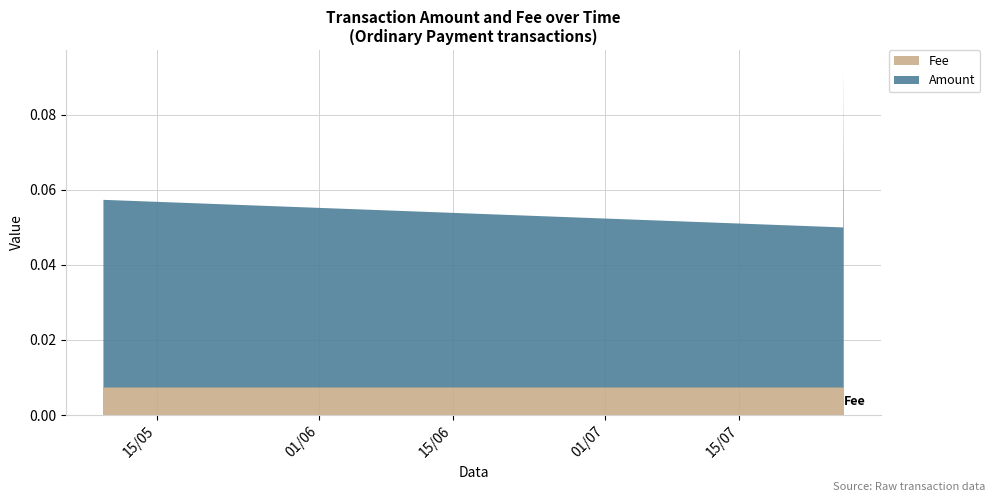

Reading right to left, extract all data points from this chart.

Amount: 2019-05-09 09:38:14=0.1	2019-07-25 21:49:38=0.0	2019-07-25 23:17:31=0.1
Fee: 2019-05-09 09:38:14=0.0	2019-07-25 21:49:38=0.0	2019-07-25 23:17:31=0.0